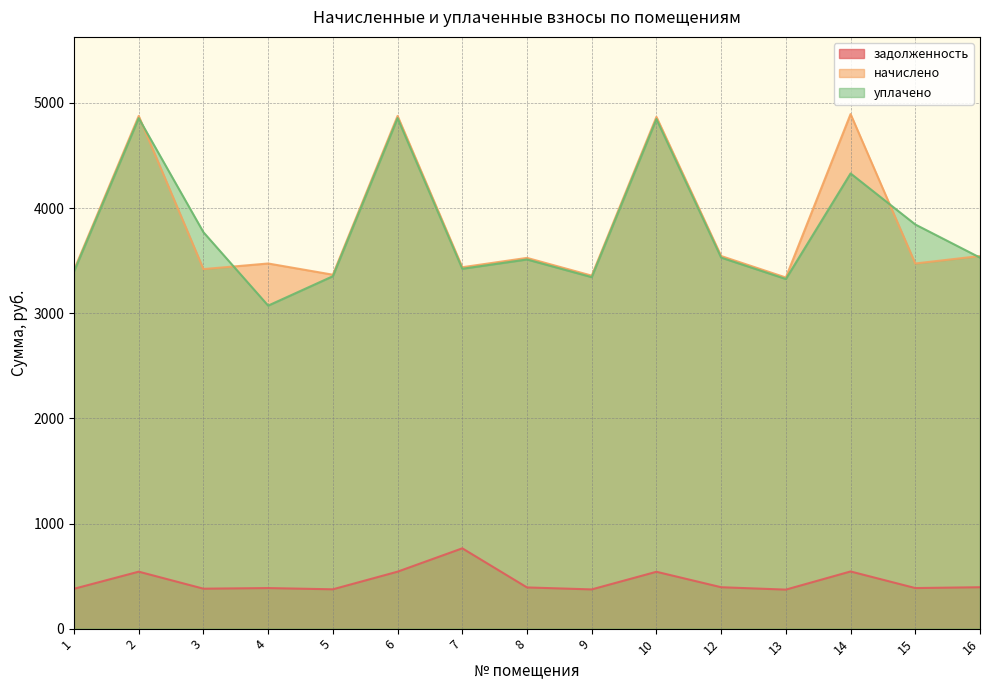

Which label corresponds to the smallest value in the chart?

13